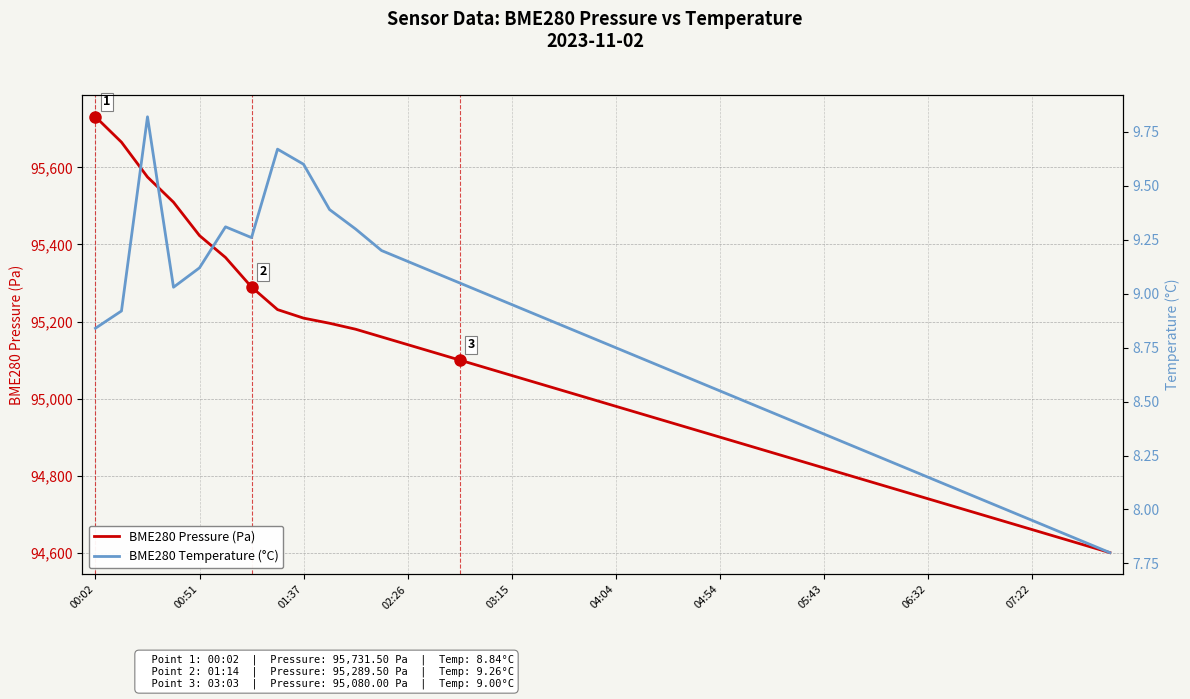

The value of BME280 Pressure (Pa) at 01:37 is 148479.3. True or false?

False